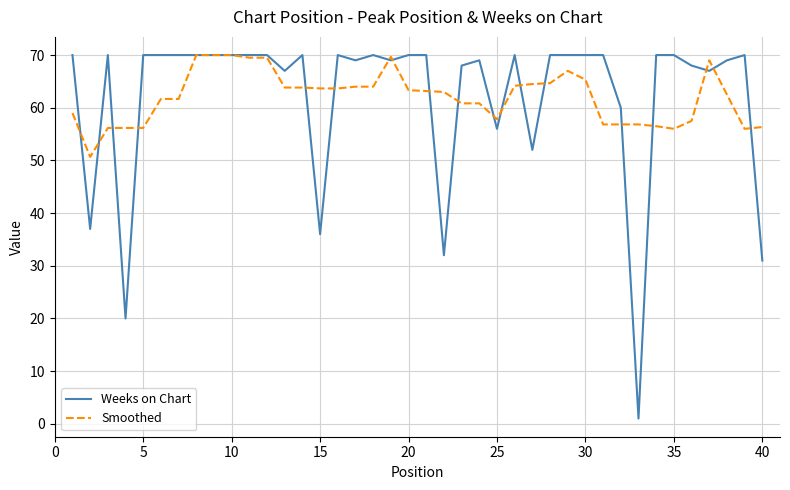

What is the sum of all Smoothed values?

2482.2